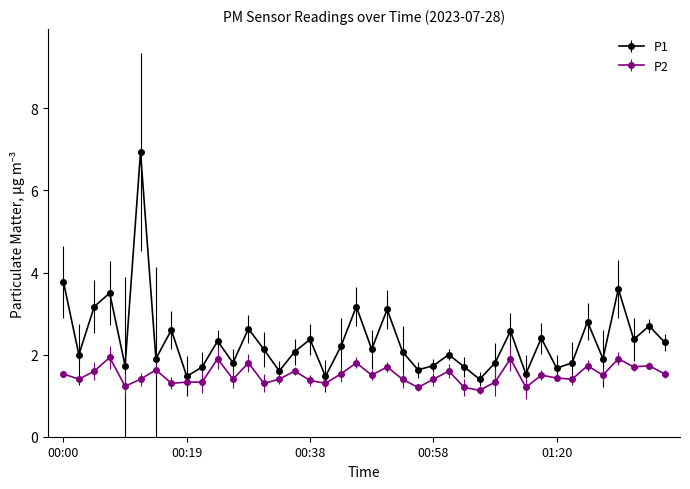

True or false: P1 and P2 intersect in this chart.

False